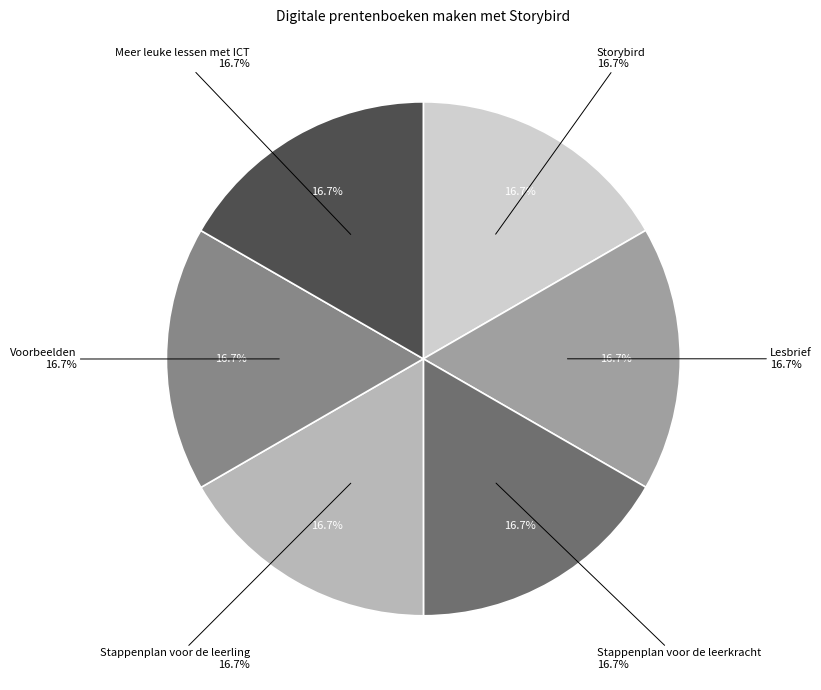

To the nearest percent, what percentage of the pie is Voorbeelden?

17%